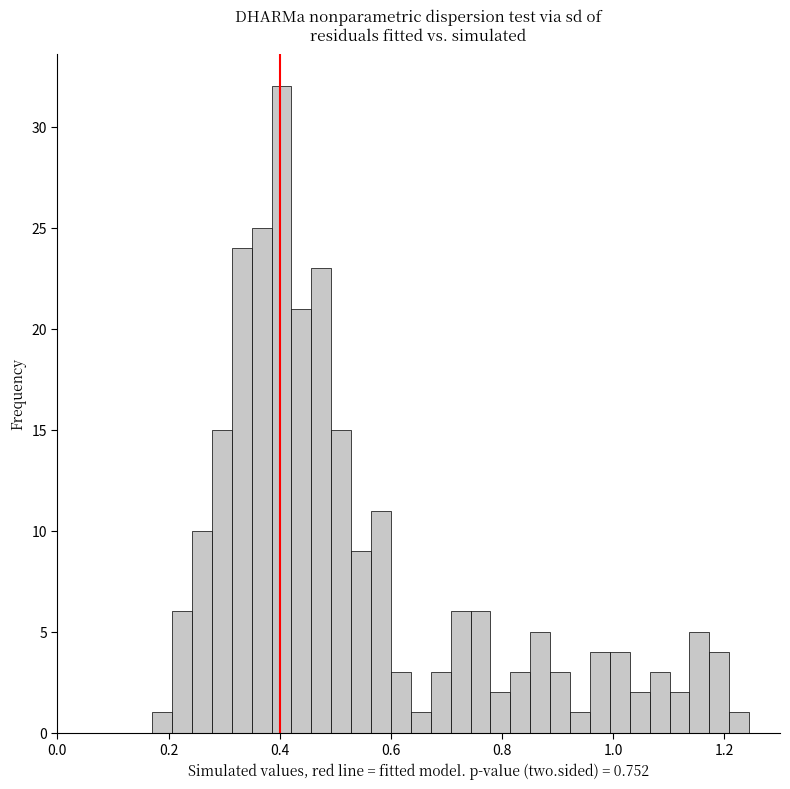

Read against the x-axis, roughly where is the centre of the tallest bar?

0.40